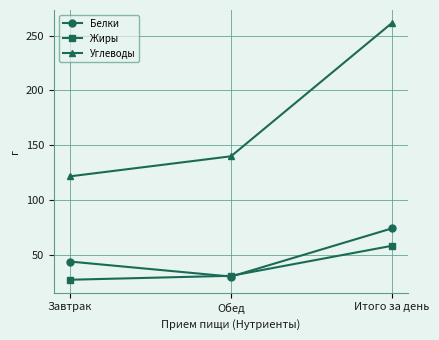

What is the difference between the Углеводы values at Обед and Завтрак?

18.3